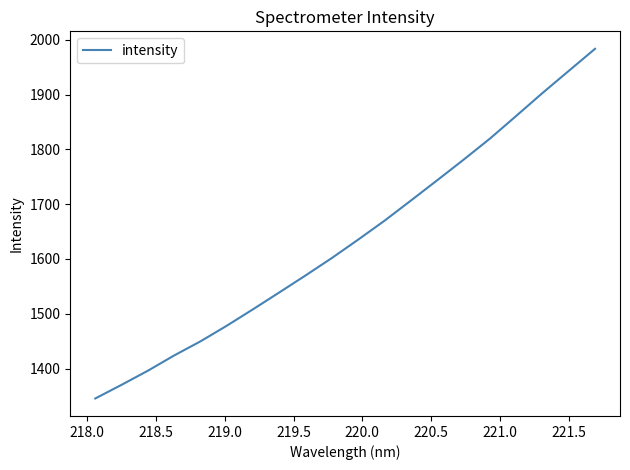

What is the maximum value shown in the chart?

1983.6